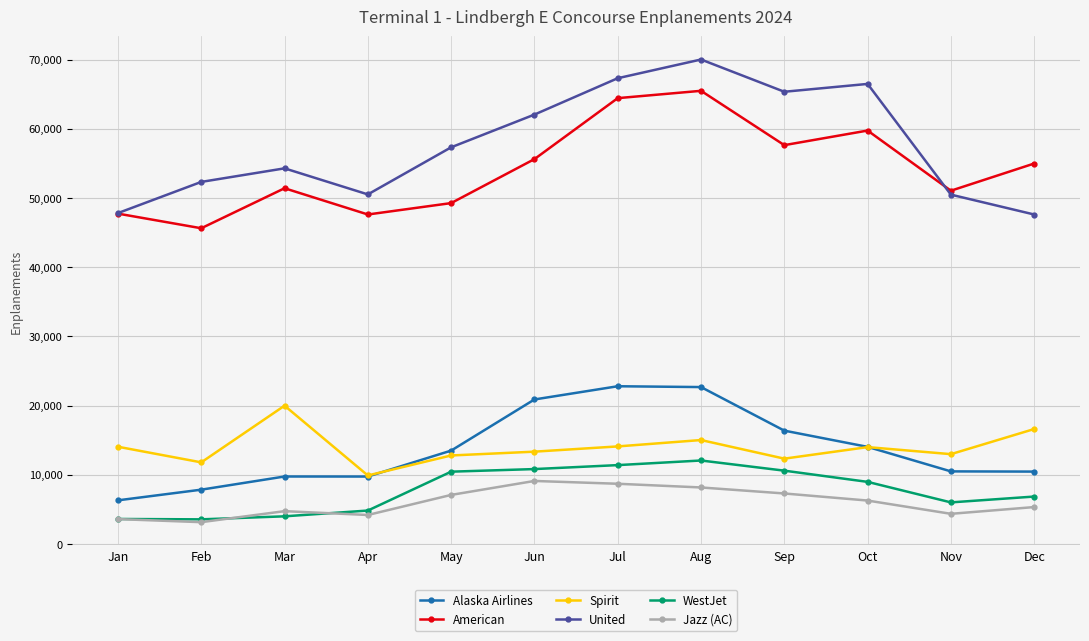

True or false: Alaska Airlines and American cross at least once.

False